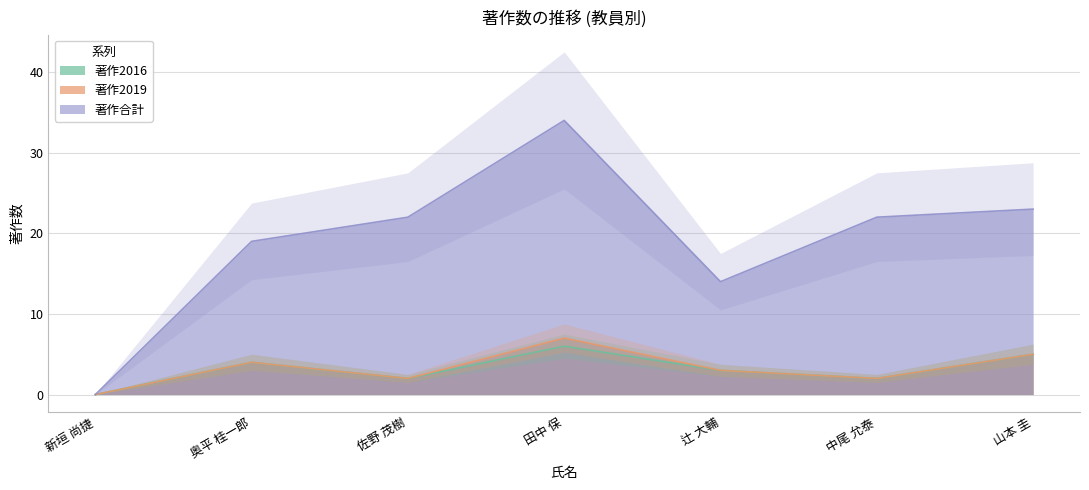

What is the sum of all 著作2016 values?

22